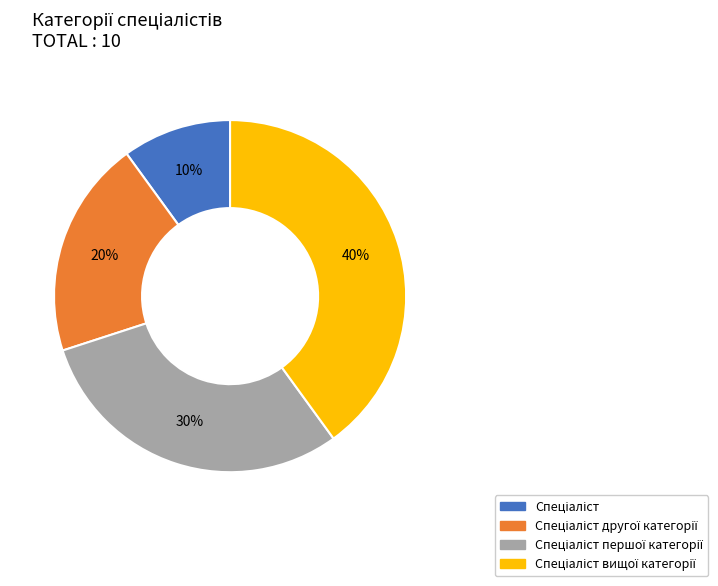

To the nearest percent, what is the difference between the largest and smallest slice percentages?

30%